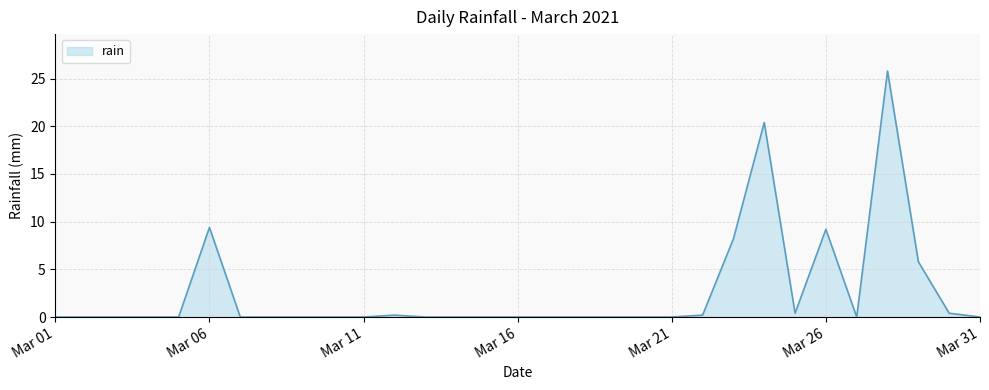

What is the greatest value displayed?

25.8